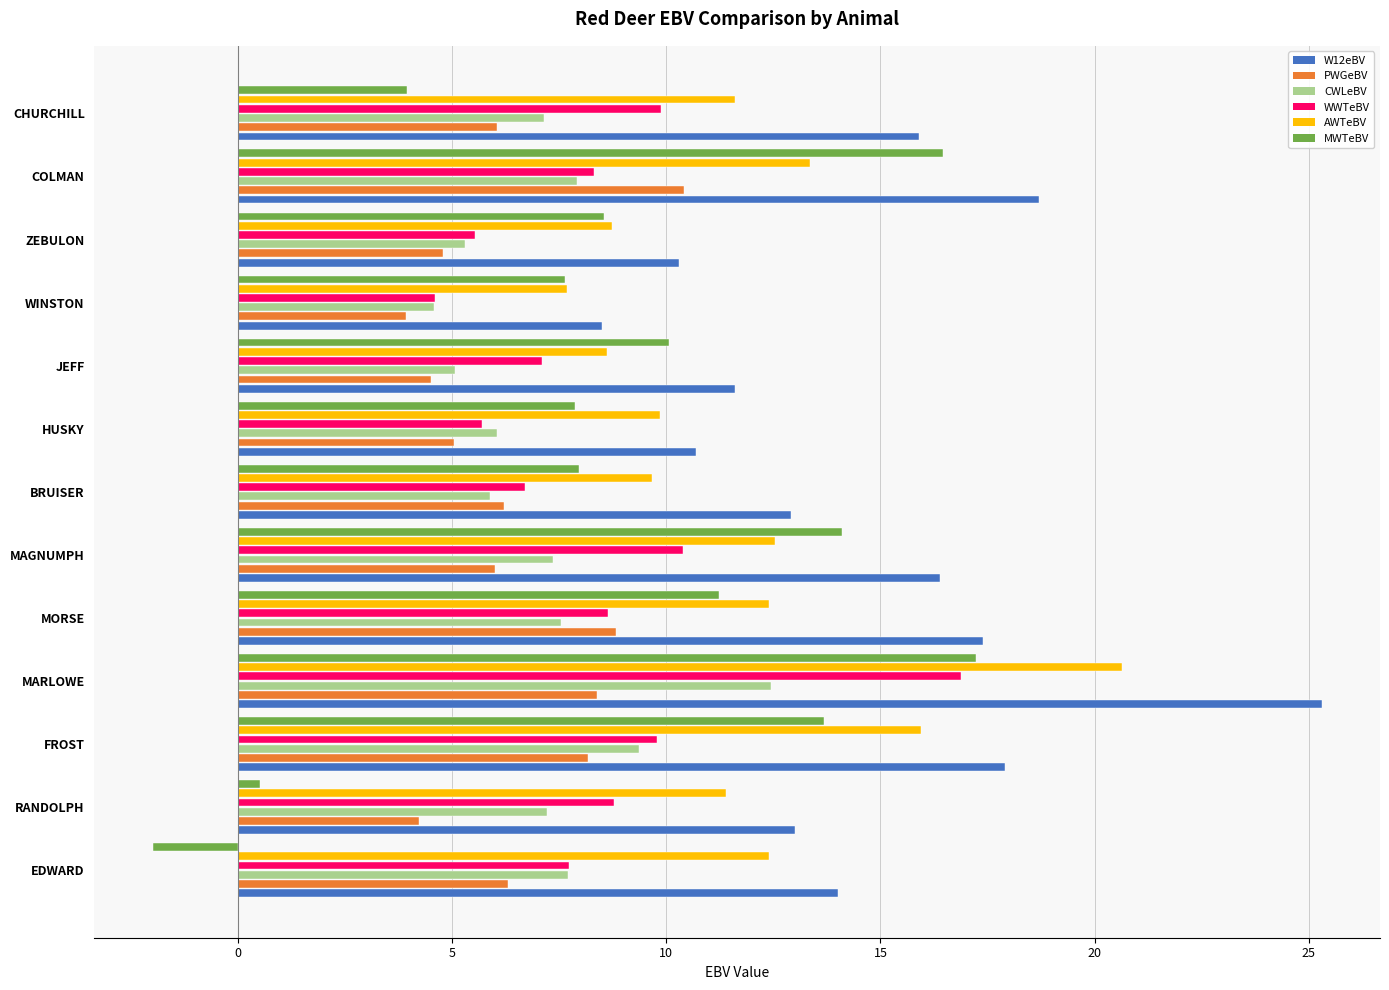

What is the difference between the maximum and minimum values in the CWLeBV series?

7.9